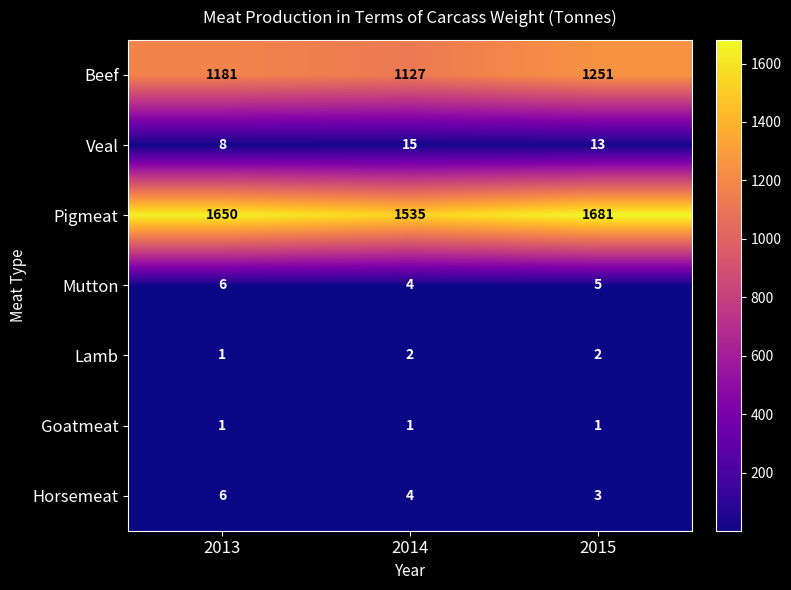

What is the sum of the Horsemeat values at 2013 and 2014?

10